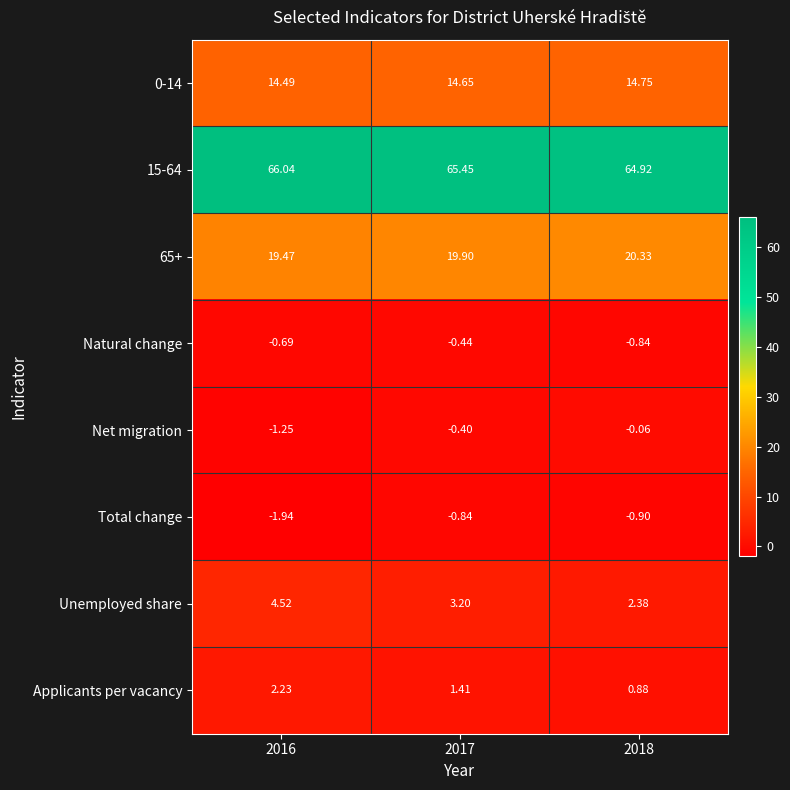

Count the number of data series in this chart.

8